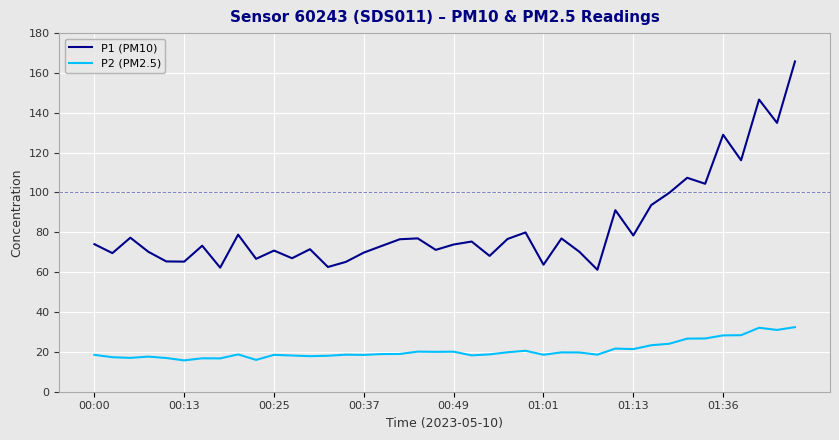

List the series in order of their peak value, highest first.

P1 (PM10), P2 (PM2.5)